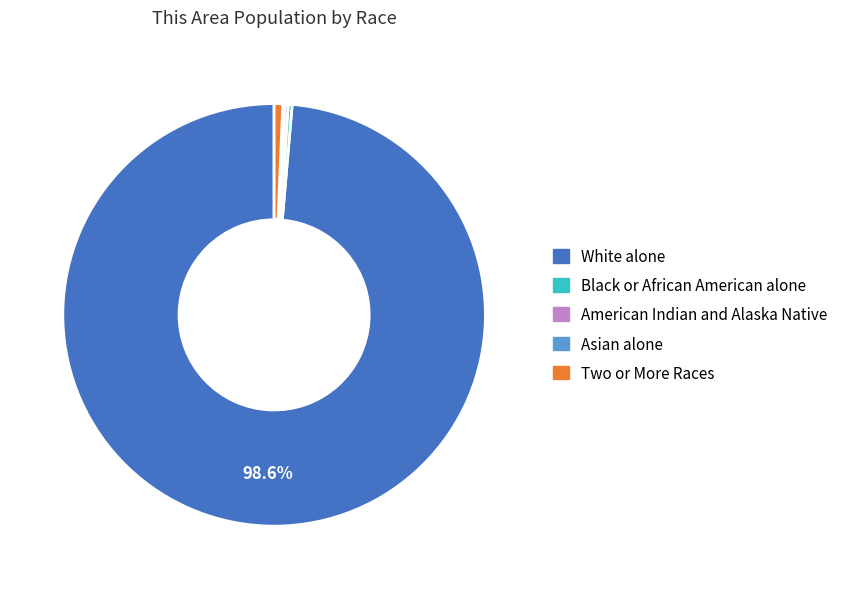

Is it true that White alone is 99% of the pie?

True